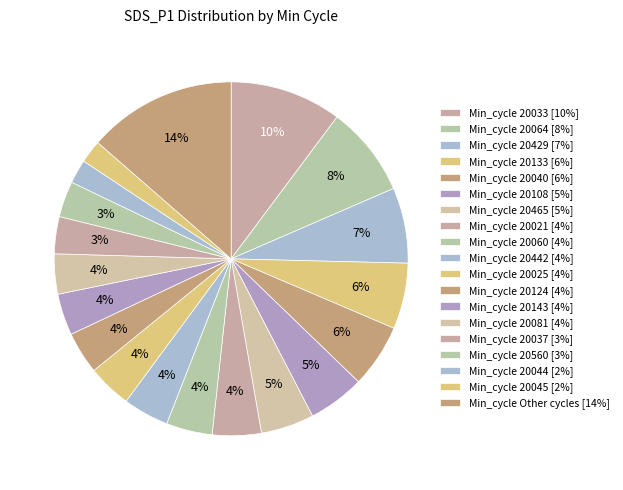

How many slices are in this pie chart?

19